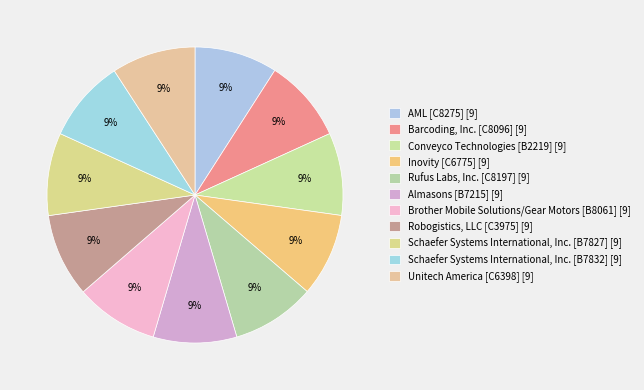

What portion of the pie excludes Inovity [C6775]?

90.9%